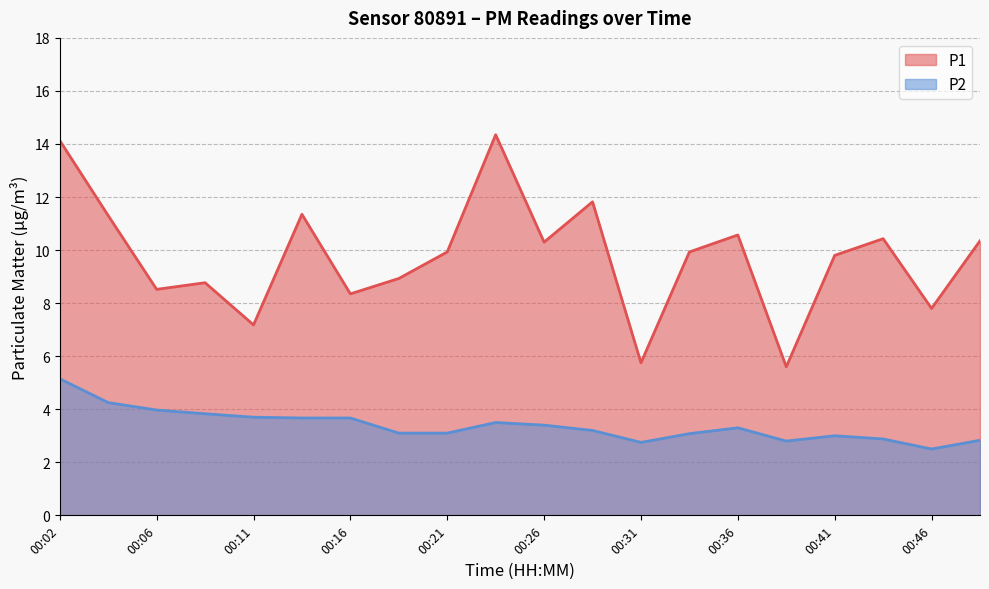

What is the maximum value shown in the chart?

14.3